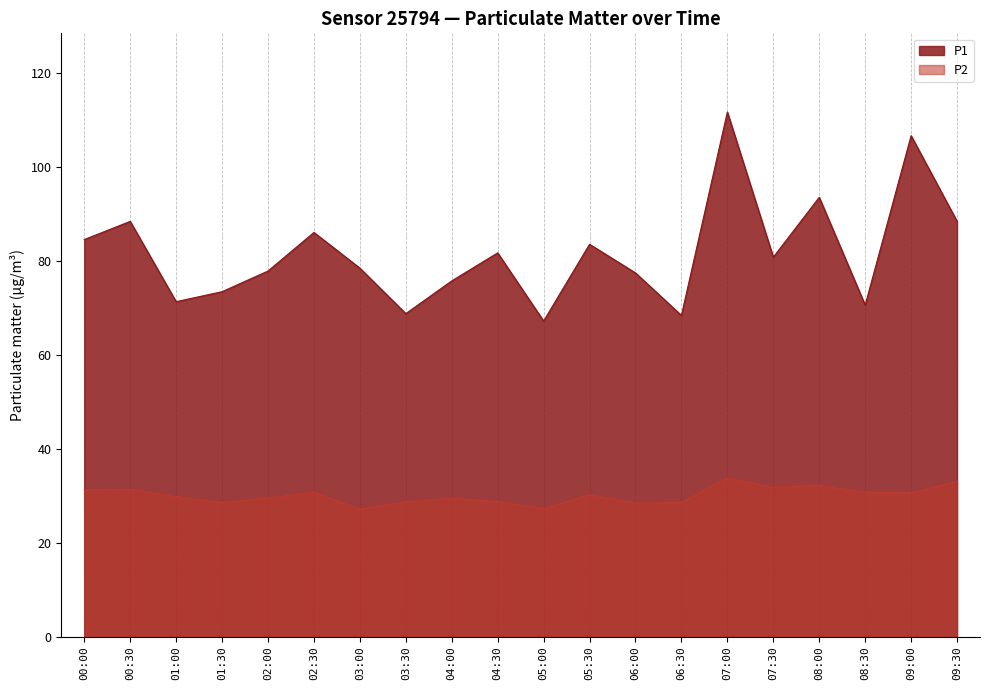

What is the difference between the P2 values at 03:30 and 02:00?

0.9